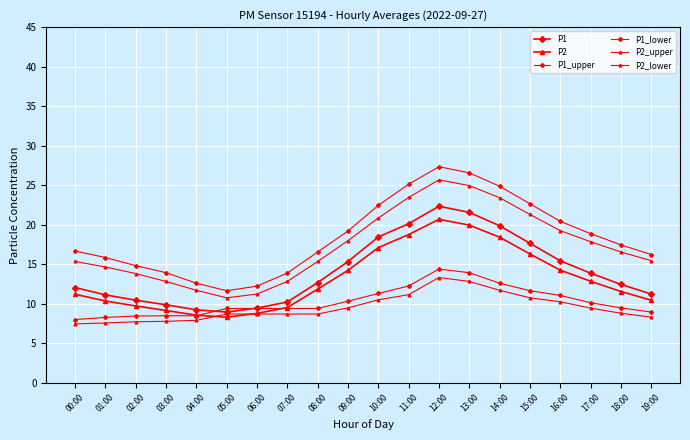

How many lines are shown in the chart?

6